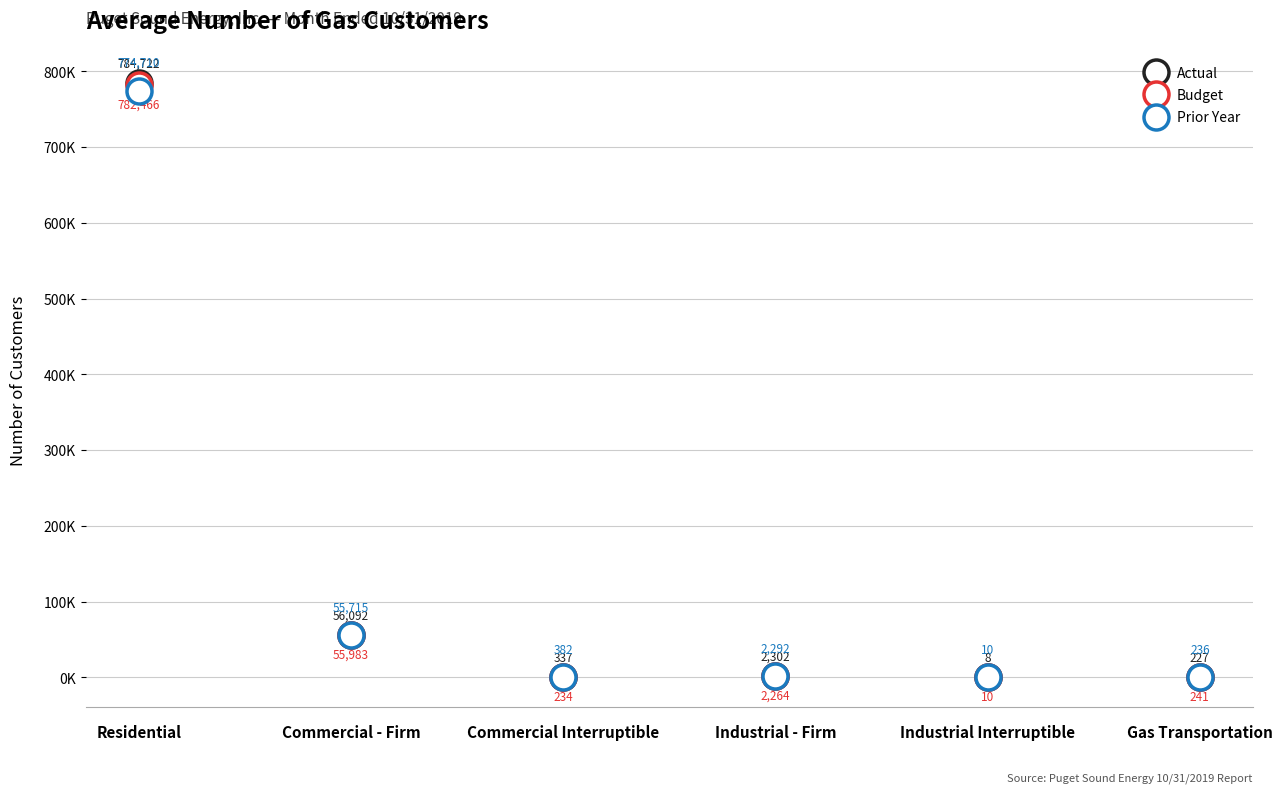

What is the difference between the highest and lowest values at Commercial - Firm?

0.4